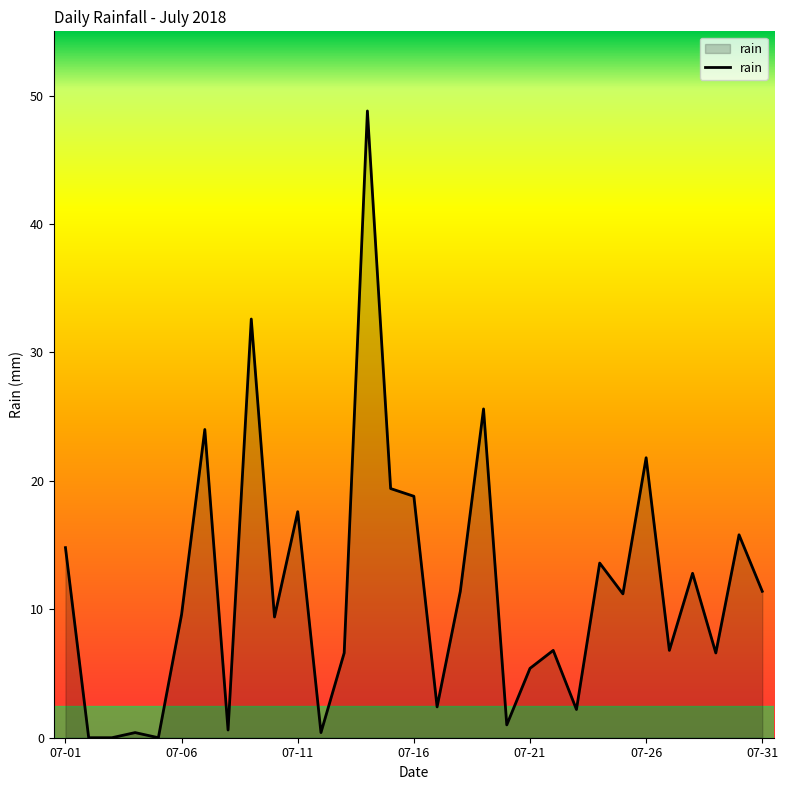

What is the difference between the maximum and minimum values?

48.8